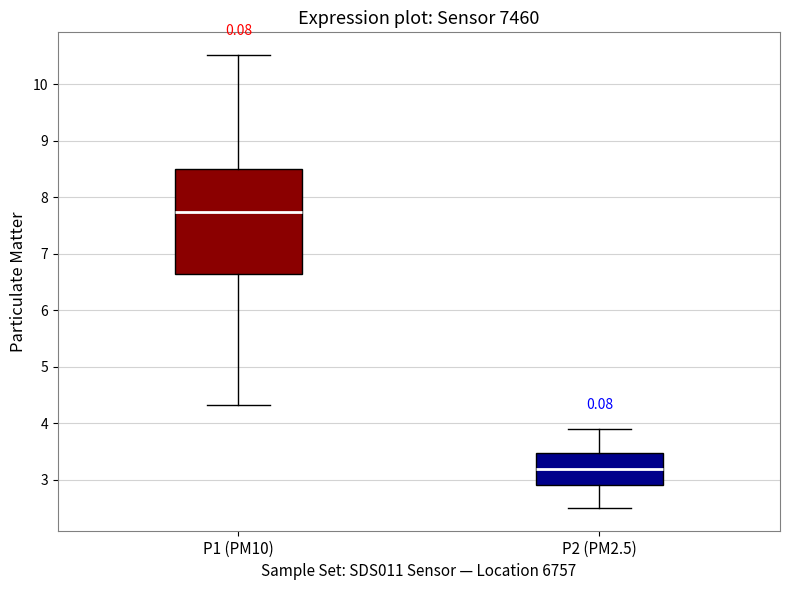

Which box has the lowest median line?

P2 (PM2.5)